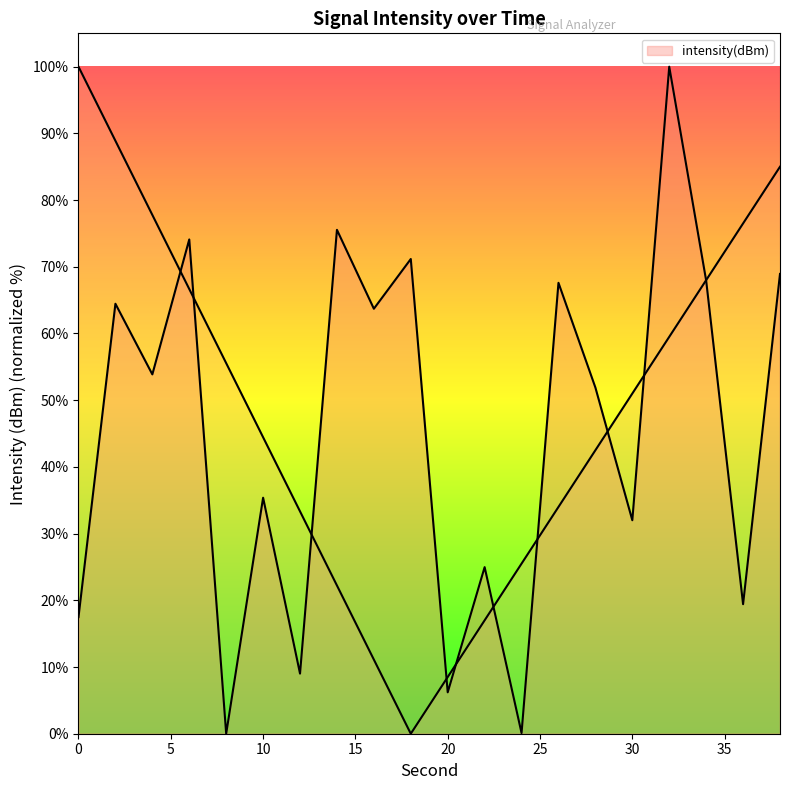

Rank the categories by value from lowest to highest.

8, 24, 20, 12, 0, 36, 22, 30, 10, 28, 4, 16, 2, 26, 34, 38, 18, 6, 14, 32